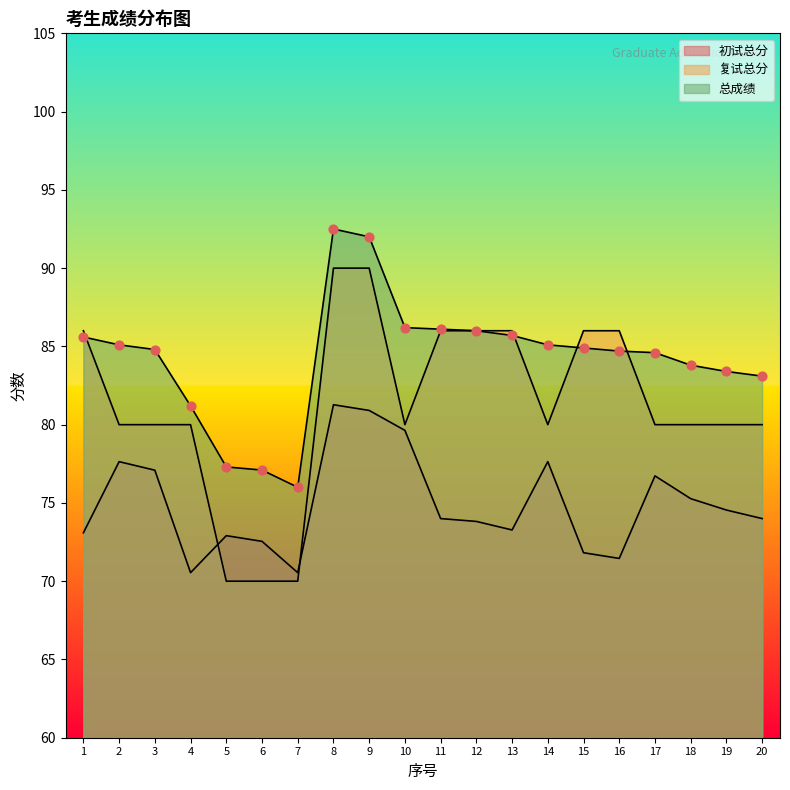

What is the total value across all series at 6?

219.6